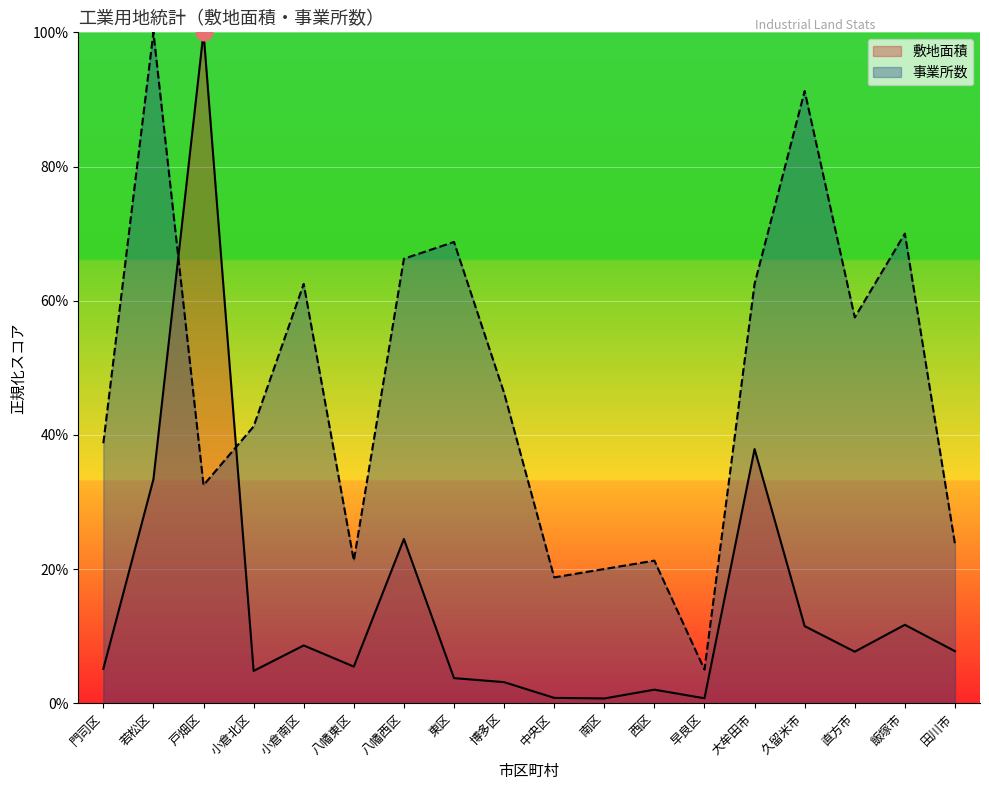

Which series ends up on top after the final intersection of 敷地面積 and 事業所数?

事業所数